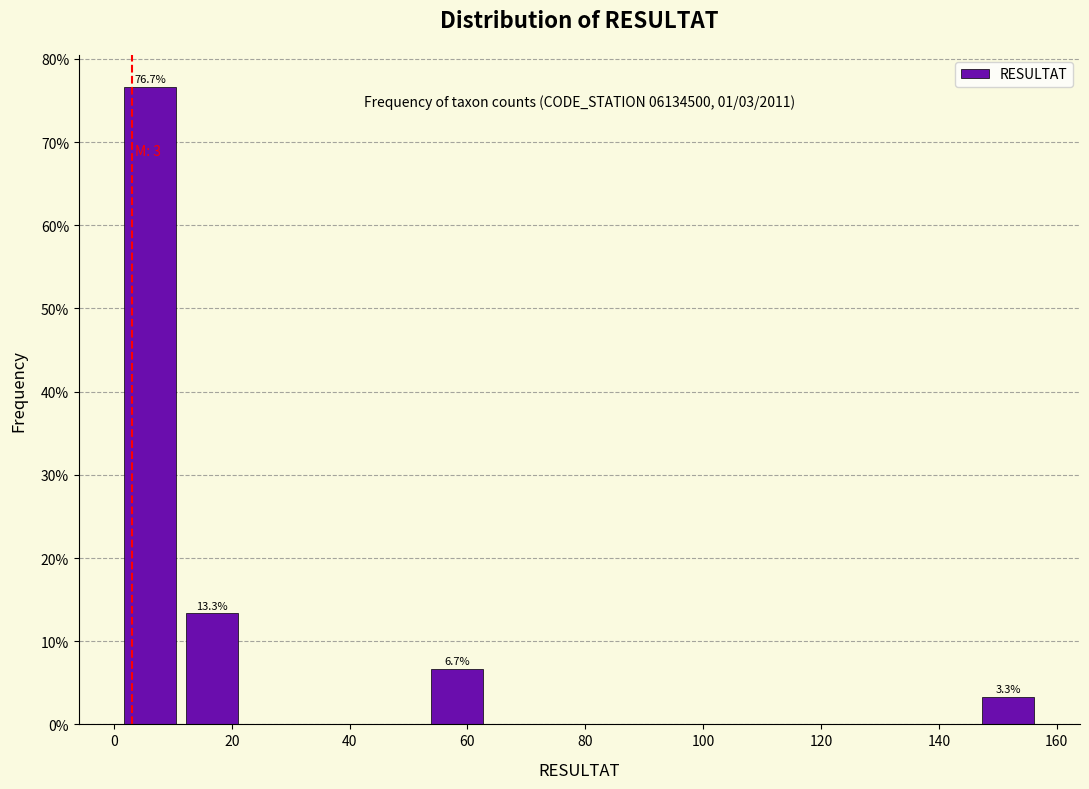

Which range on the x-axis has the tallest bar?

1.0 to 11.4